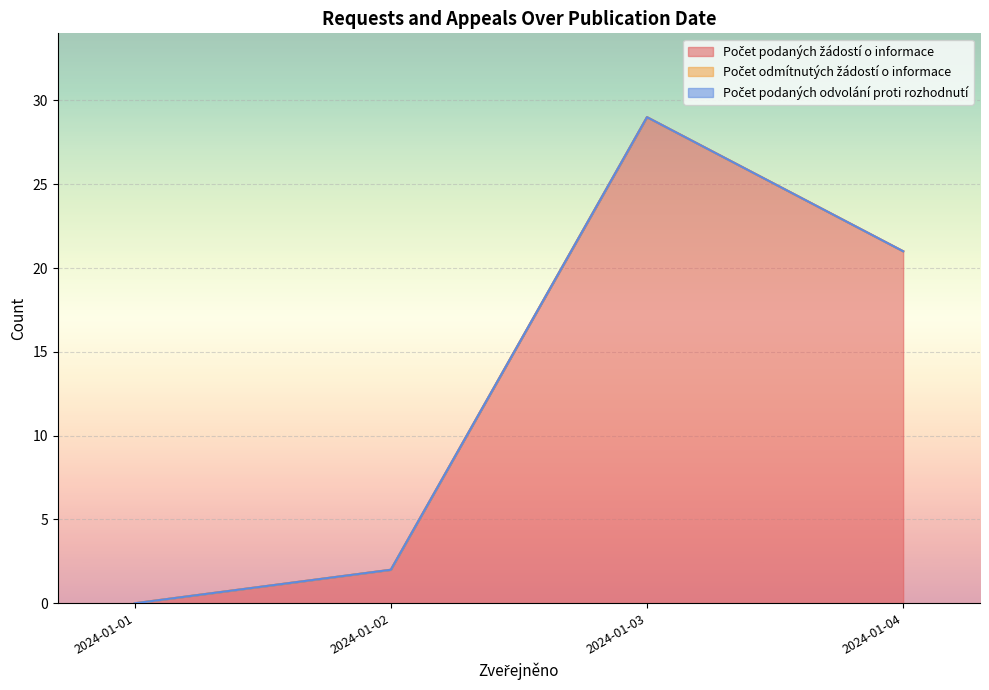

List the series in order of their peak value, highest first.

Počet podaných žádostí o informace, Počet odmítnutých žádostí o informace, Počet podaných odvolání proti rozhodnutí